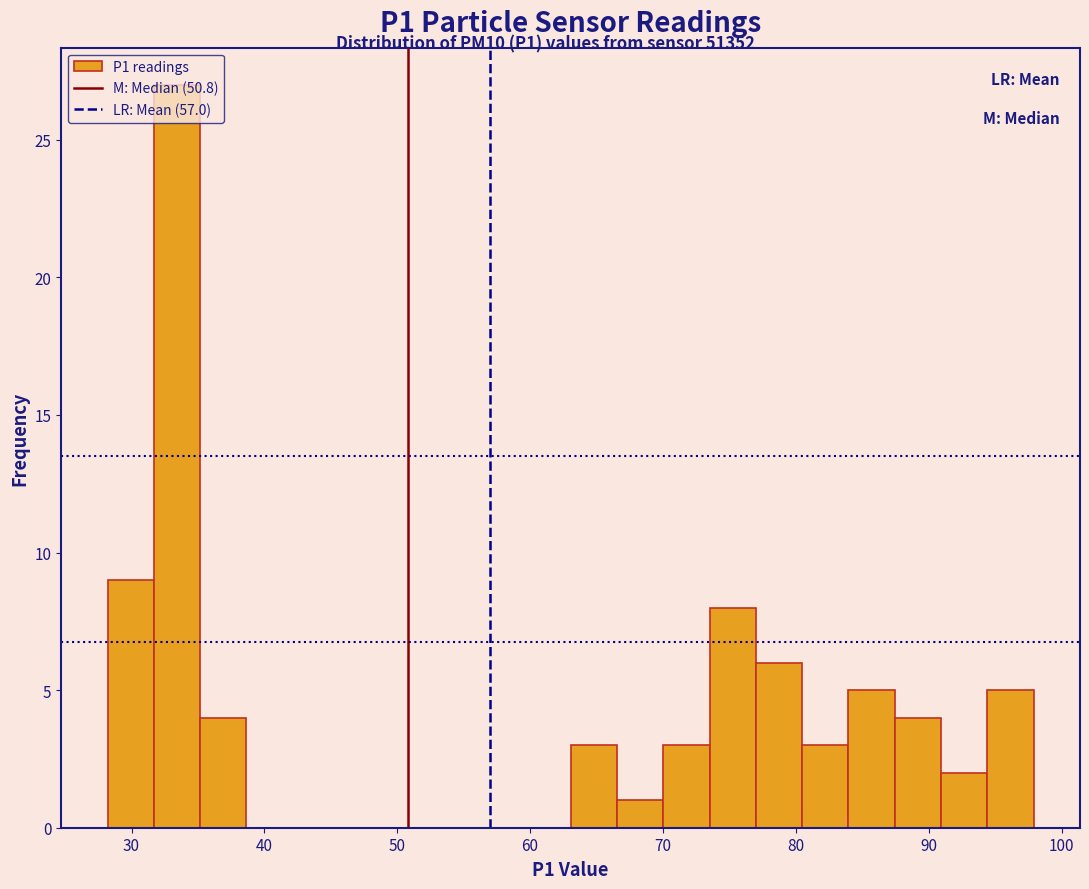

Around what value on the x-axis is the tallest bar? Give the approximate position of its centre, as read against the axis.

33